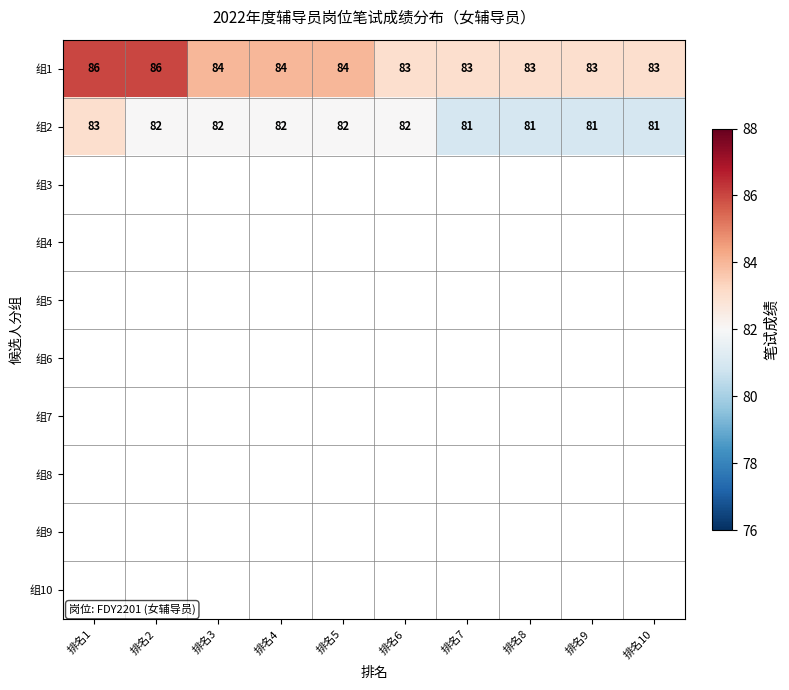

The 组1 series shows 86 at 排名1. True or false?

True